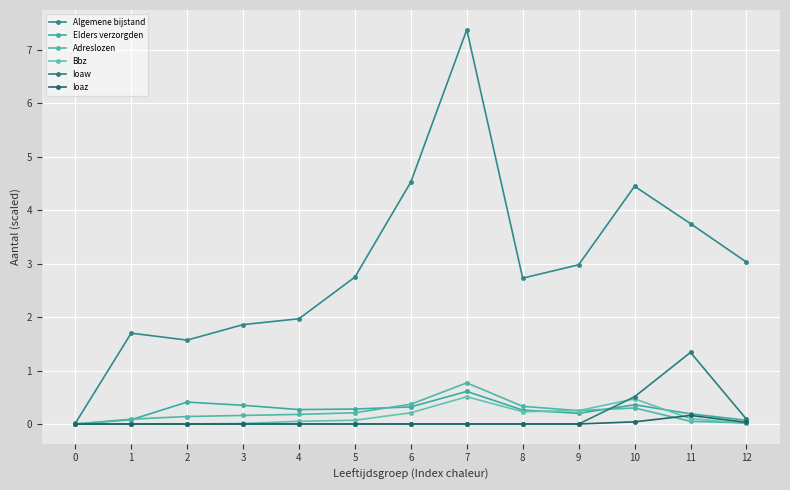

What is the value of the Adreslozen point at the 11th from the left?

0.3